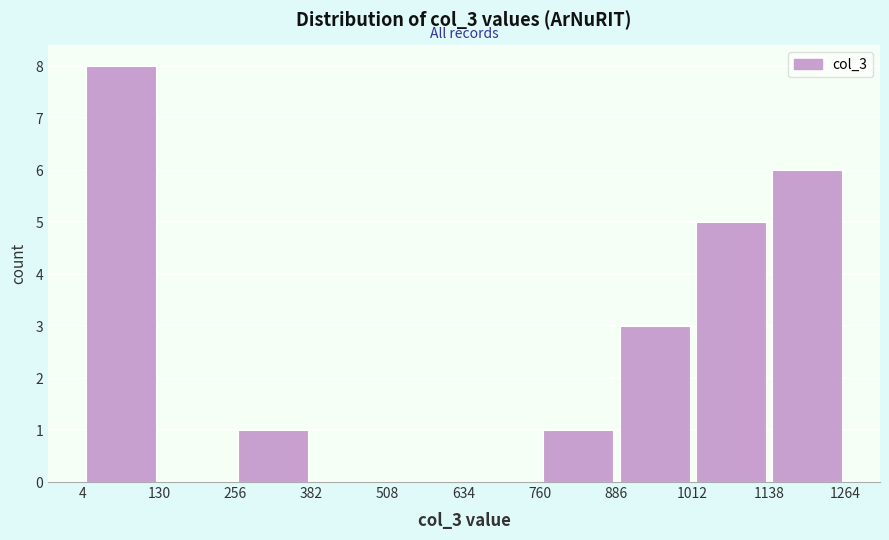

Over which range of the x-axis is the bar tallest?

4 to 130